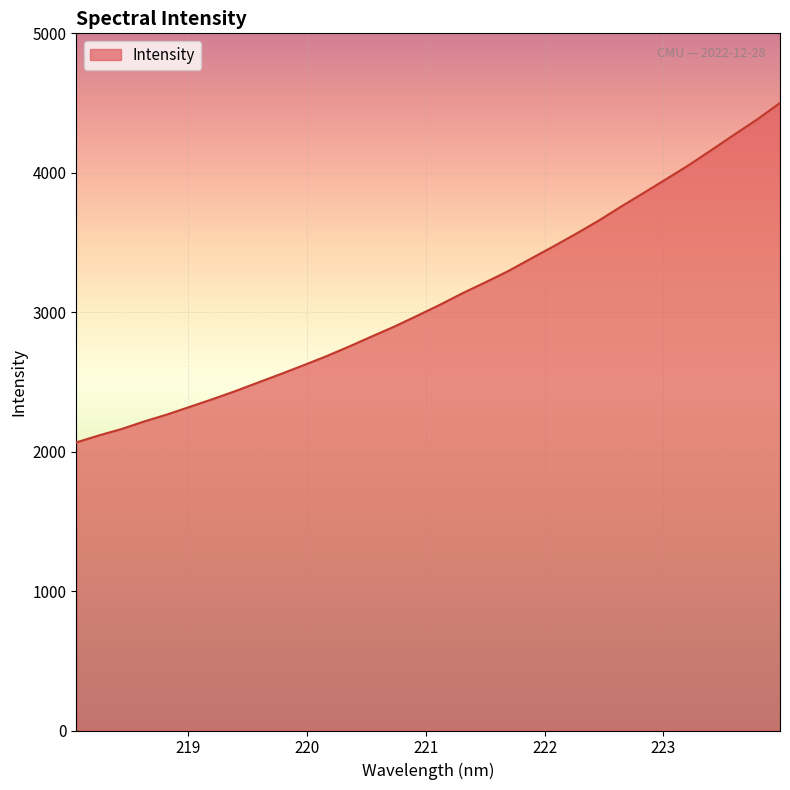

Does the chart have visible grid lines?

Yes